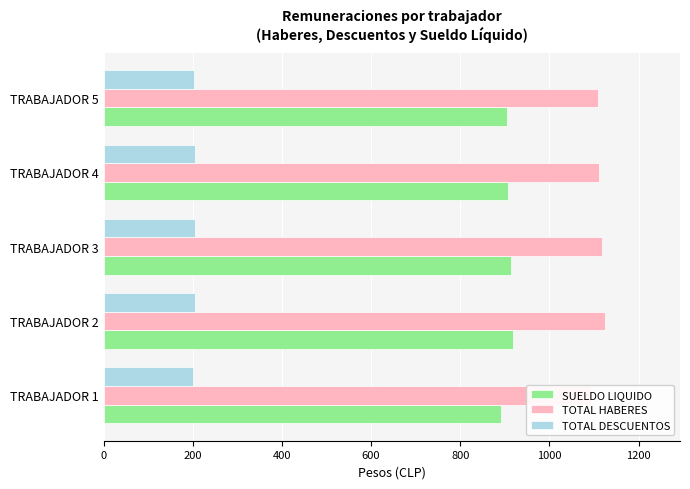

What is the smallest value displayed?

200.4